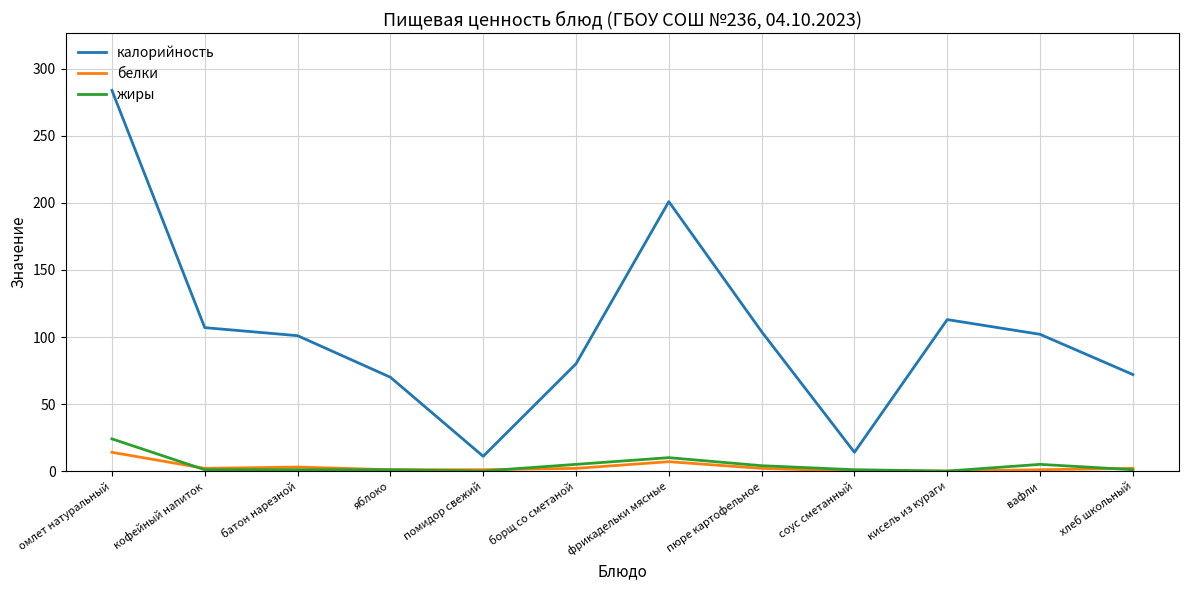

What is the difference between the second highest and second lowest values in the калорийность series?

187